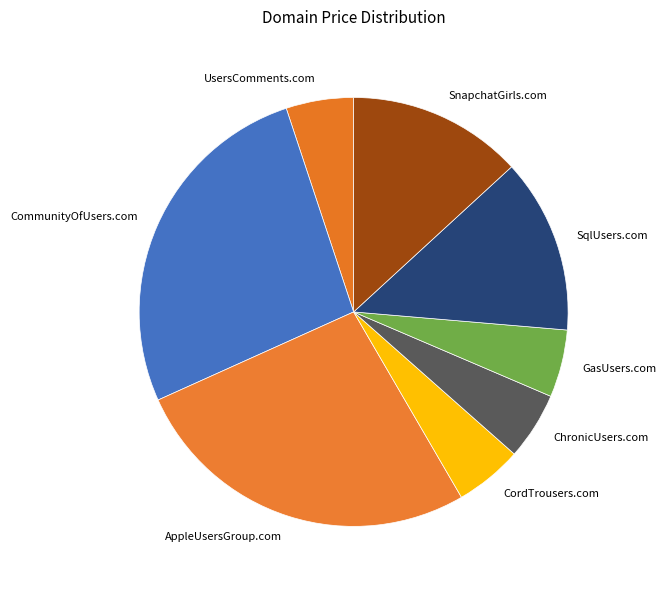

Is it true that SqlUsers.com is 6% of the pie?

False